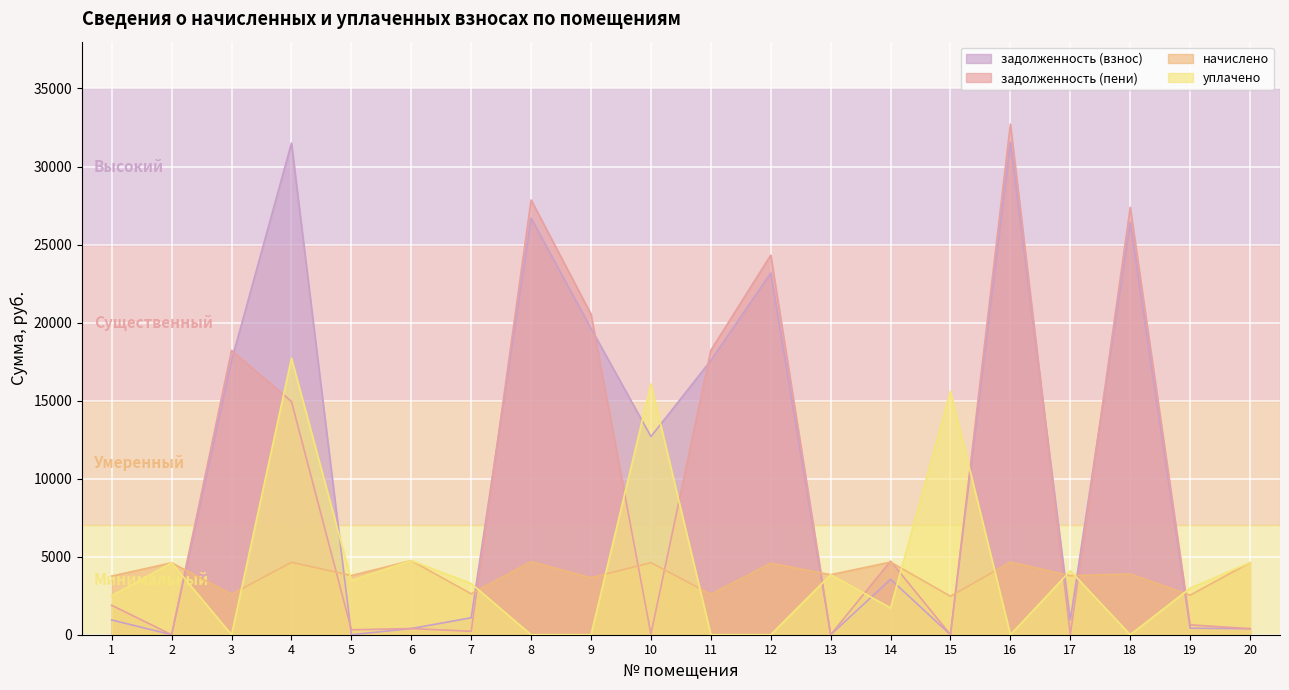

At how many categories does at least one series exceed 30602?

2